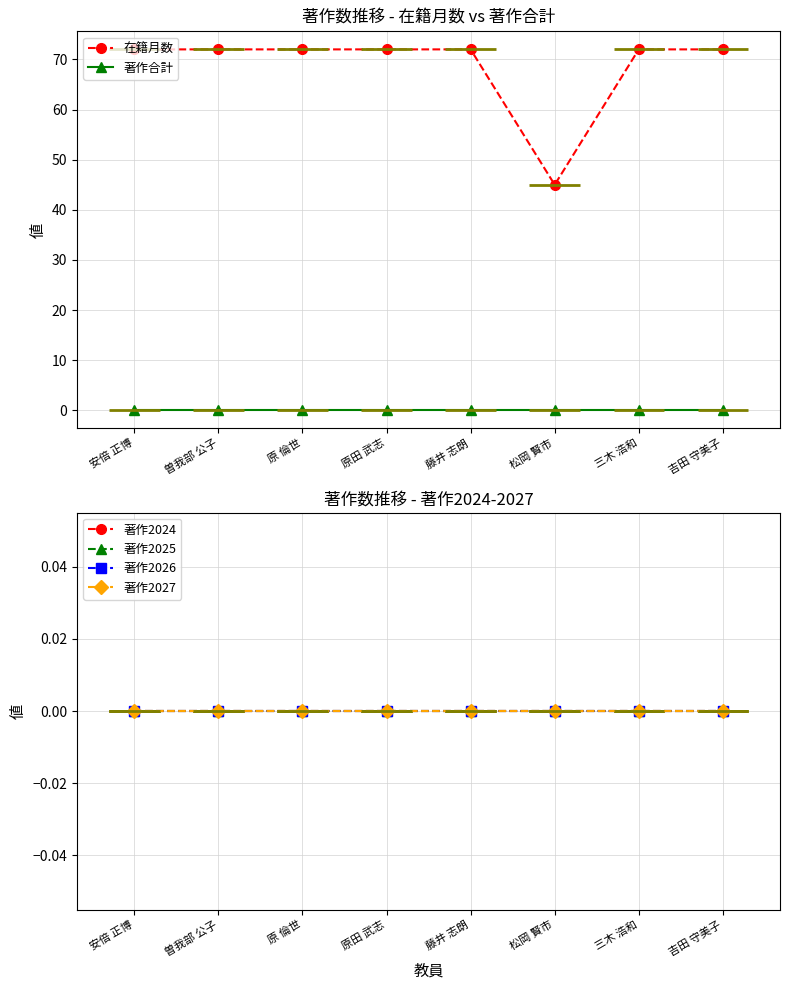

Between 安倍 正博 and 原 倫世, which series saw the biggest shift?

在籍月数